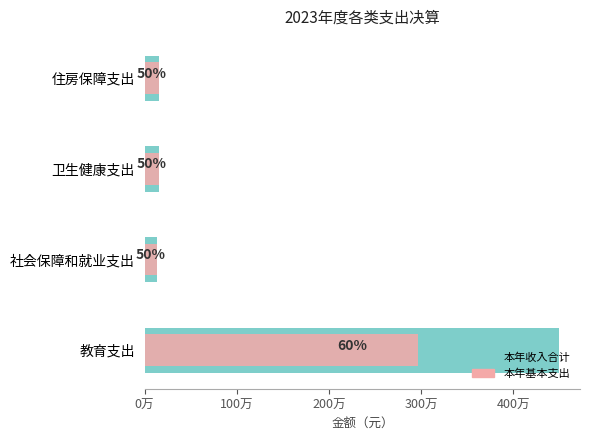

How many values in the 本年收入合计 series exceed 158068?

2